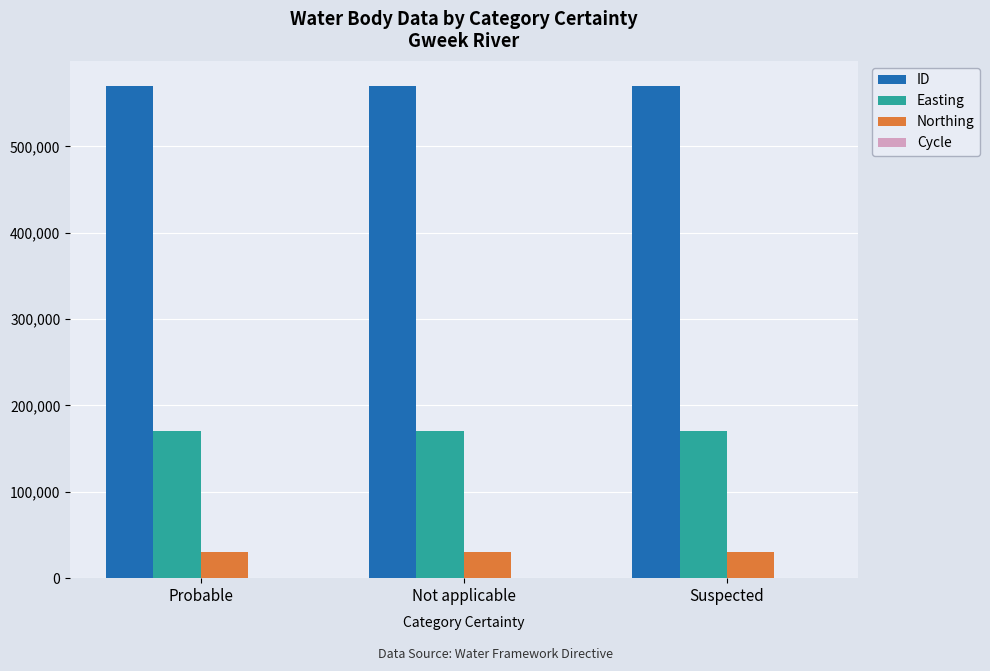

The value of Easting at Suspected is 170571. True or false?

True